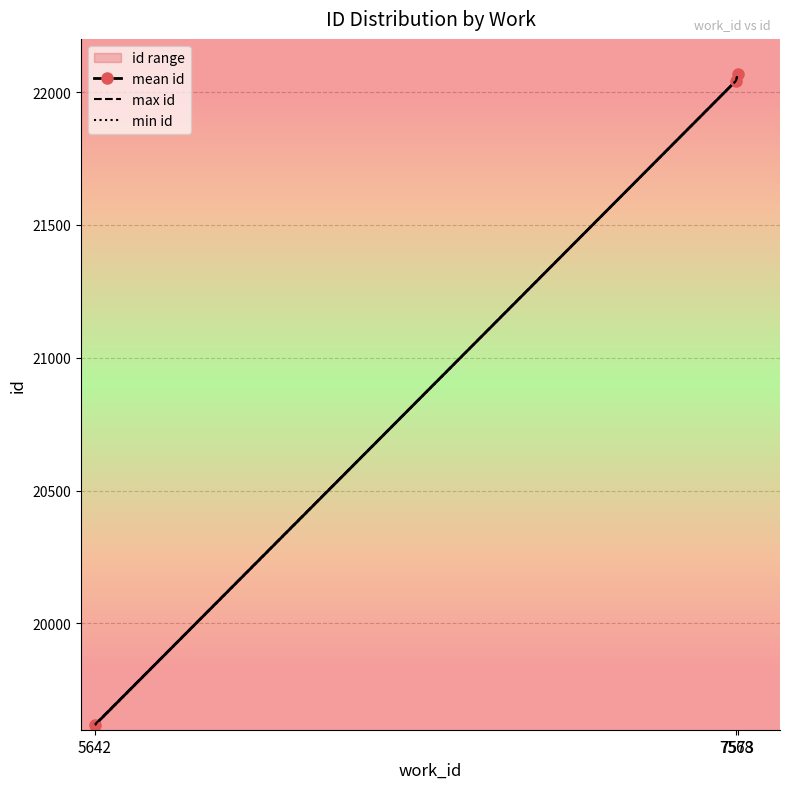

Rank the categories by min id value from lowest to highest.

5642, 7568, 7573